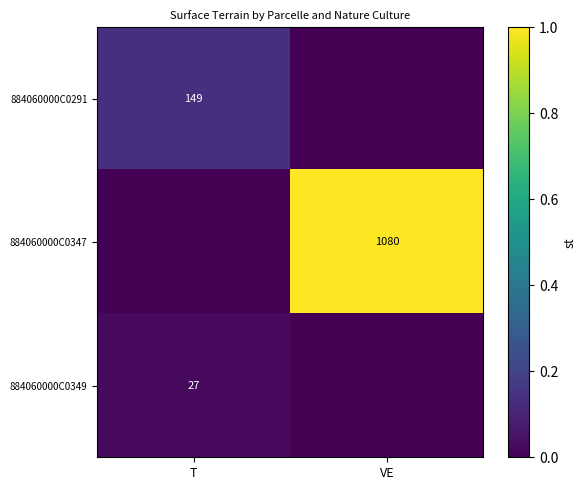

True or false: 884060000C0347 has a value of 1080 at VE.

True